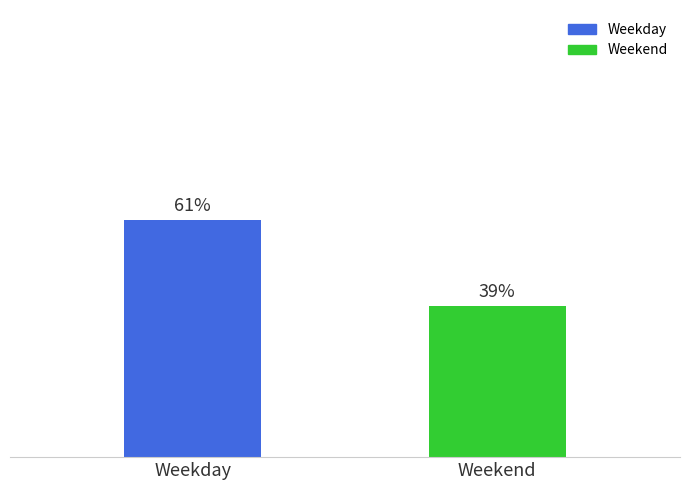

Which label corresponds to the largest value in the chart?

Weekday